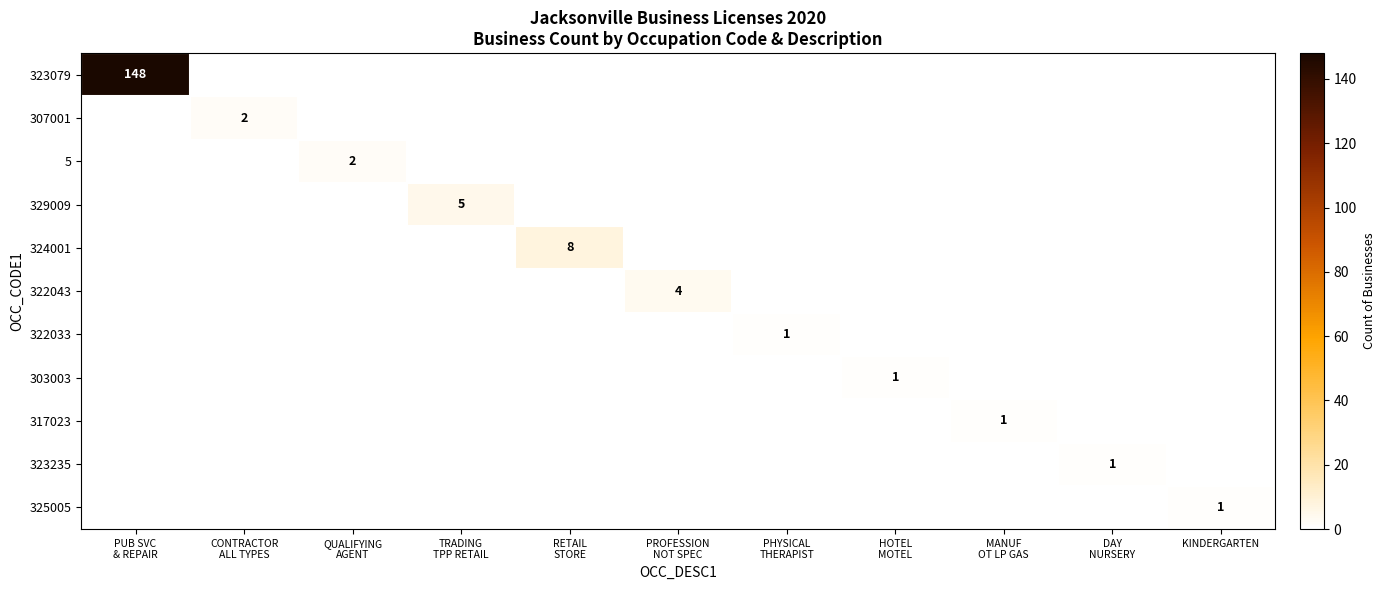

How many positive values does the 317023 series have?

1